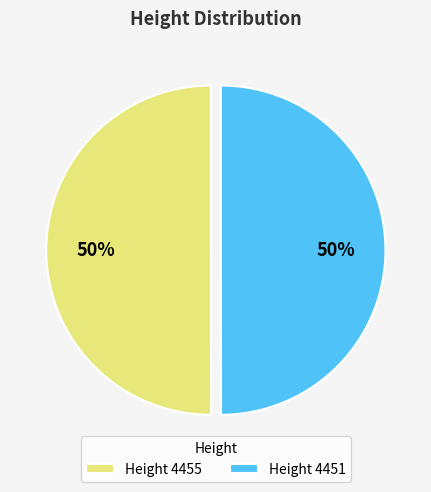

How many segments does this pie chart have?

2